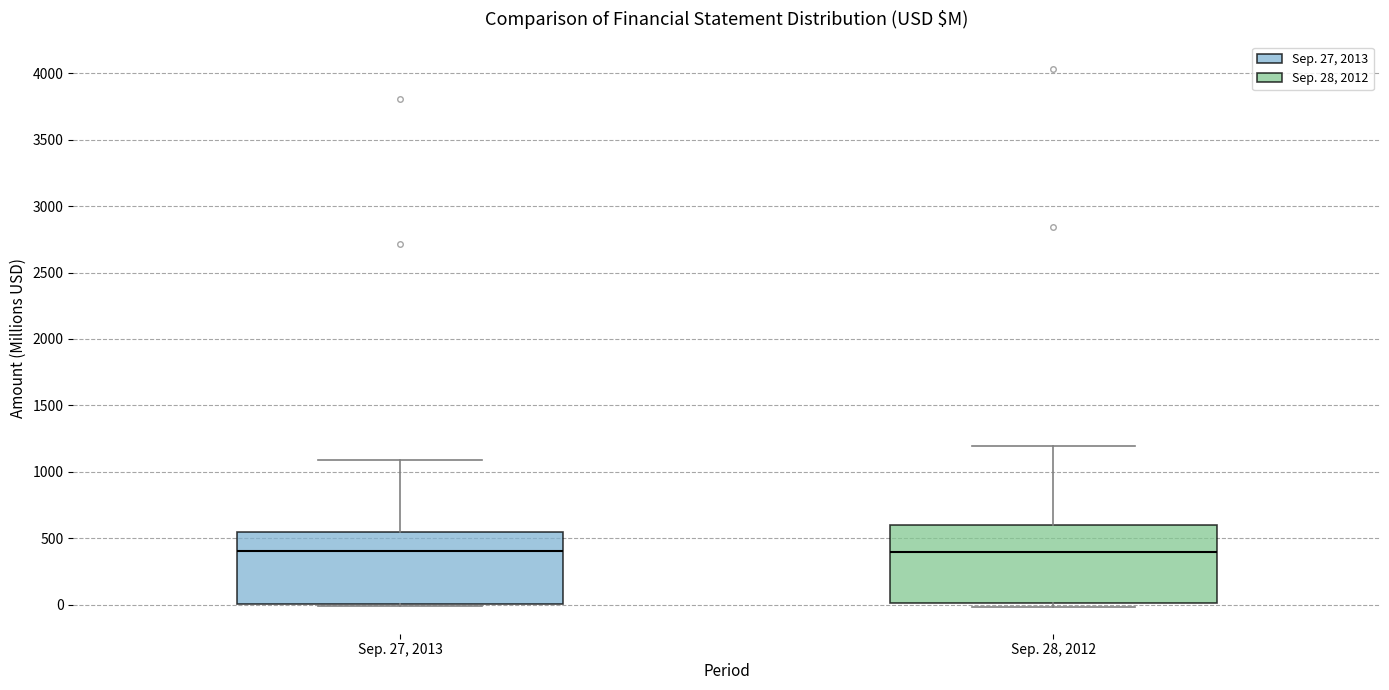

Where is the lower edge of the box for Sep. 27, 2013 on the y-axis? The values are not printed on the chart, so give them approximately, as read against the axis.

0